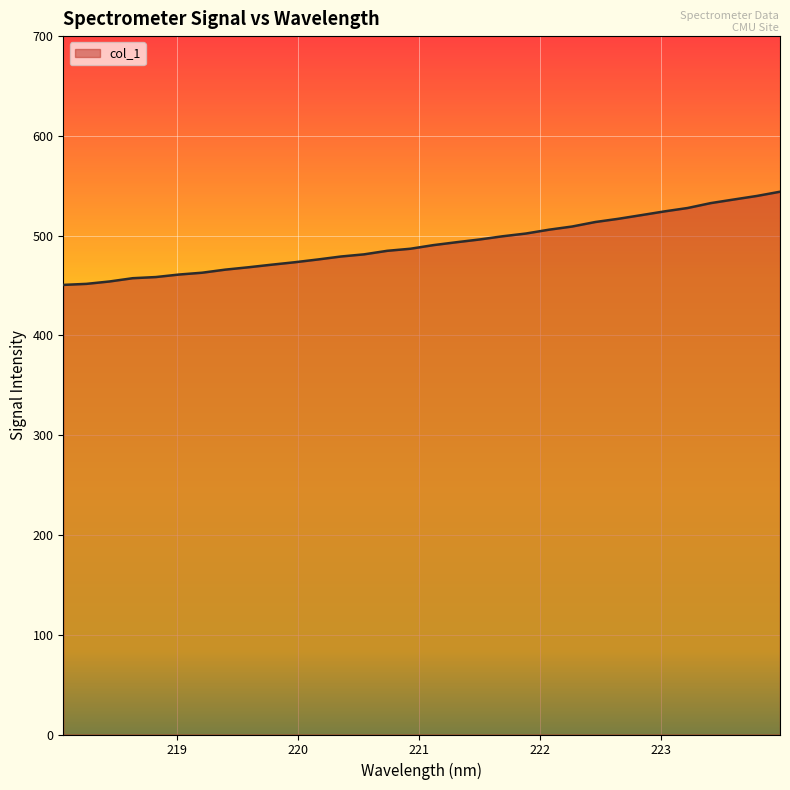

What is the difference between the maximum and minimum values?

93.4